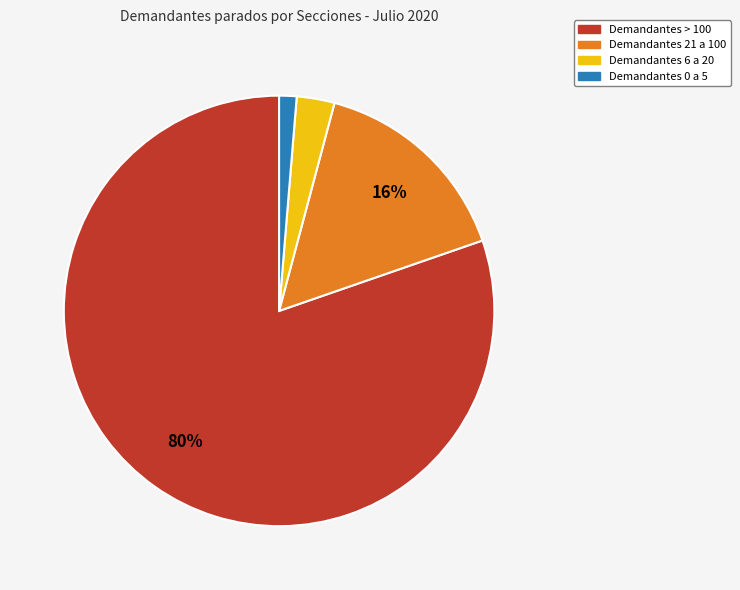

To the nearest percent, what is the average slice percentage?

25%